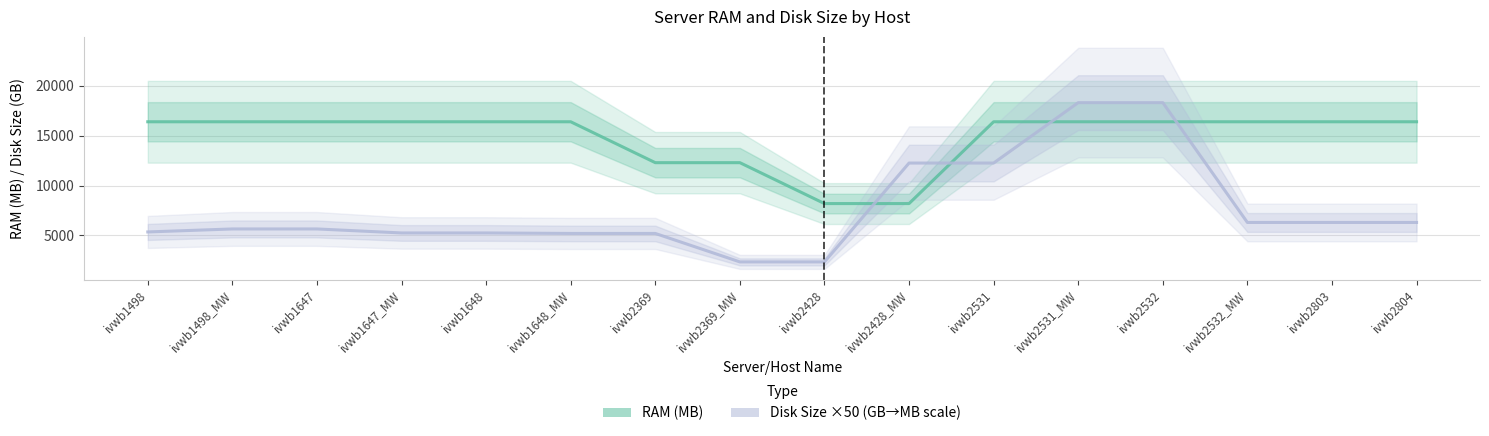

Which category has the lowest value in the RAM (MB) series?

ivwb2428